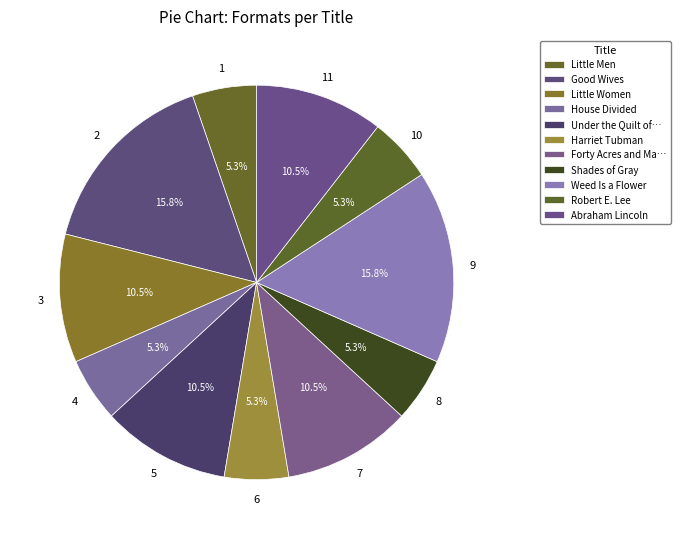

Count the number of slices in the pie.

11